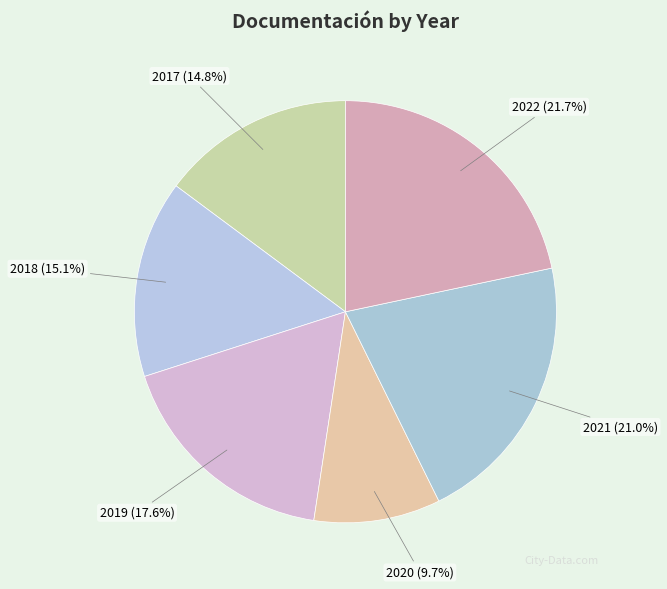

To the nearest percent, what is the difference between the largest and smallest slice percentages?

12%